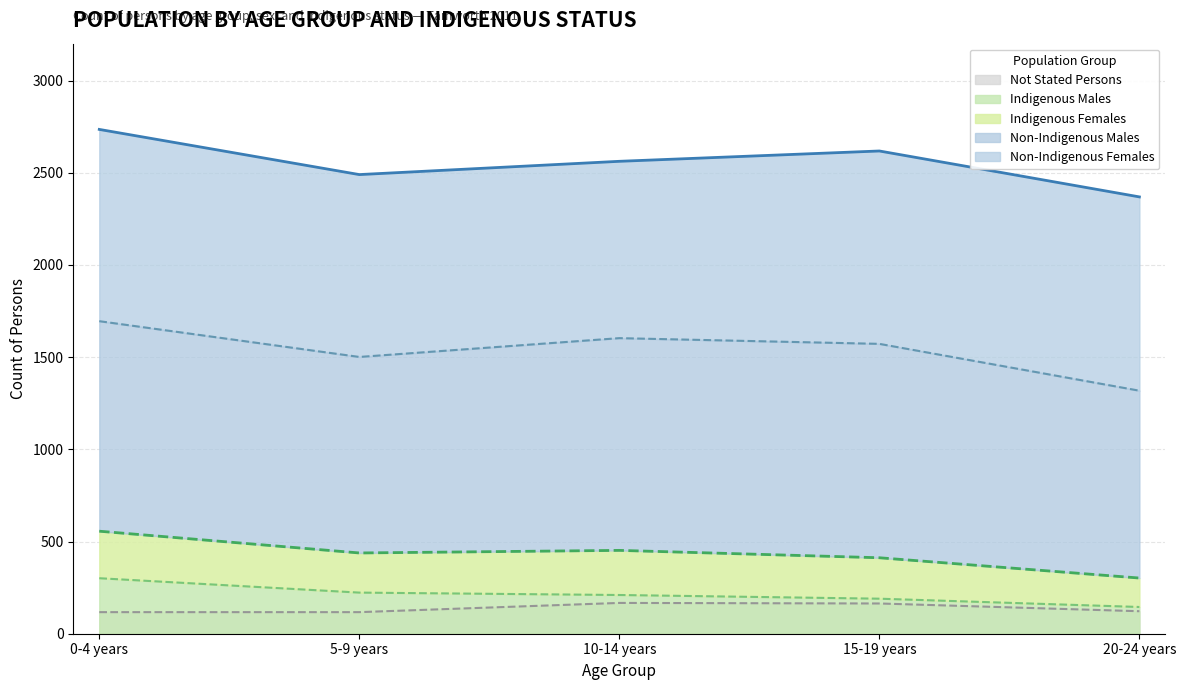

Is the value of Not Stated Persons at 0-4 years greater than the value of Indigenous Males at 15-19 years?

No